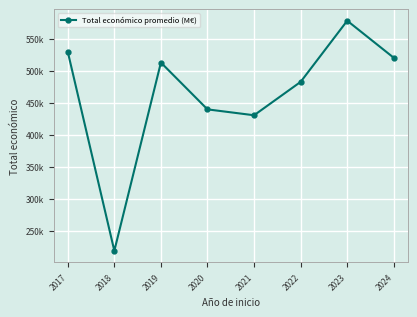

Does the chart have visible grid lines?

Yes